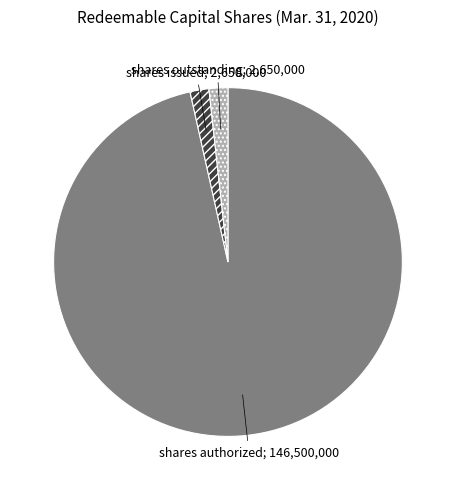

Count the number of slices in the pie.

3